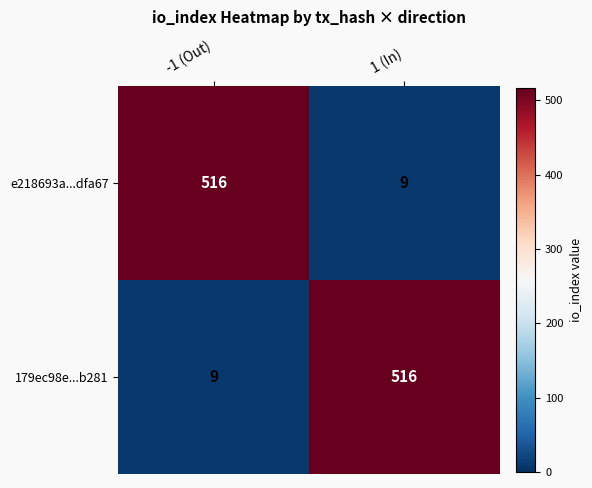

What is the total value across all series at -1 (Out)?

525